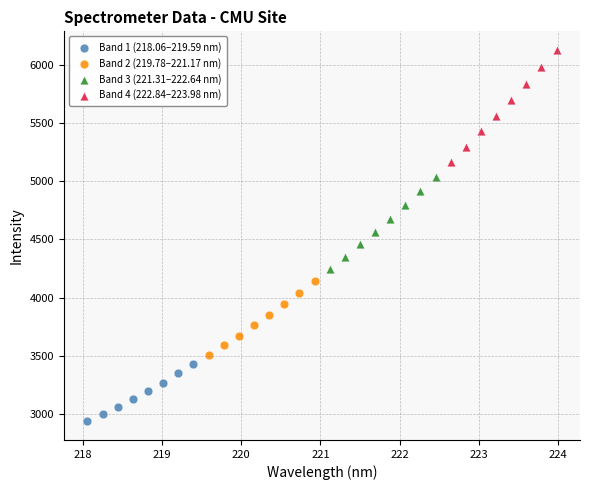

Which series contains the lowest Y value?

Band 1 (218.06–219.59 nm)